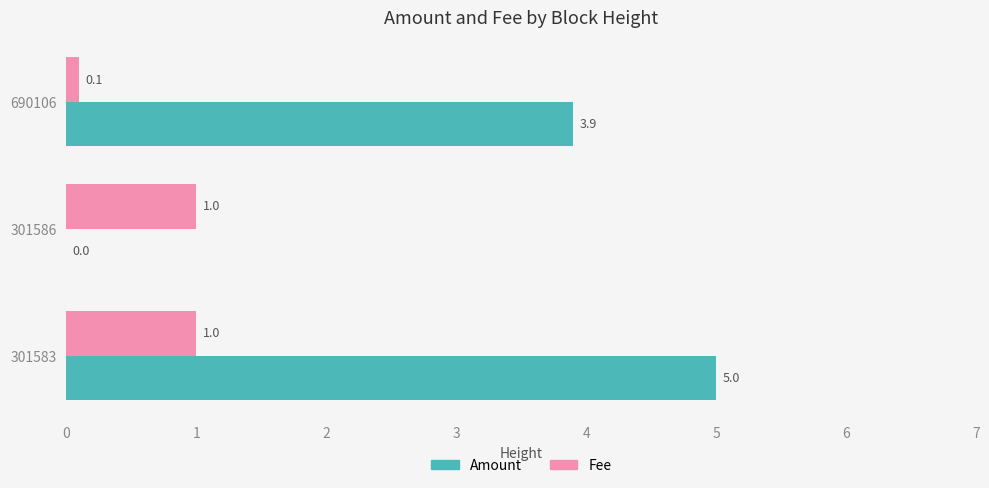

What is the sum of all Amount values?

8.9